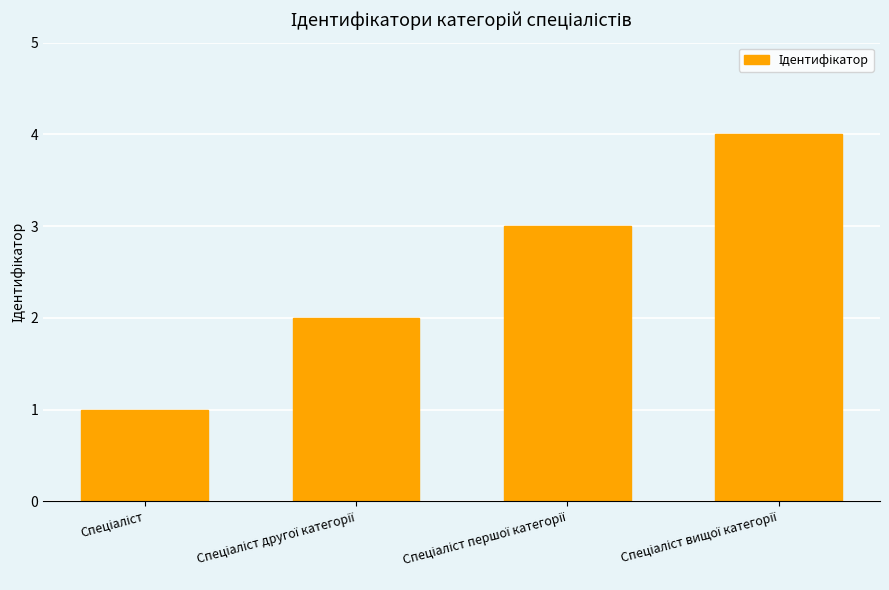

What is the maximum value shown in the chart?

4